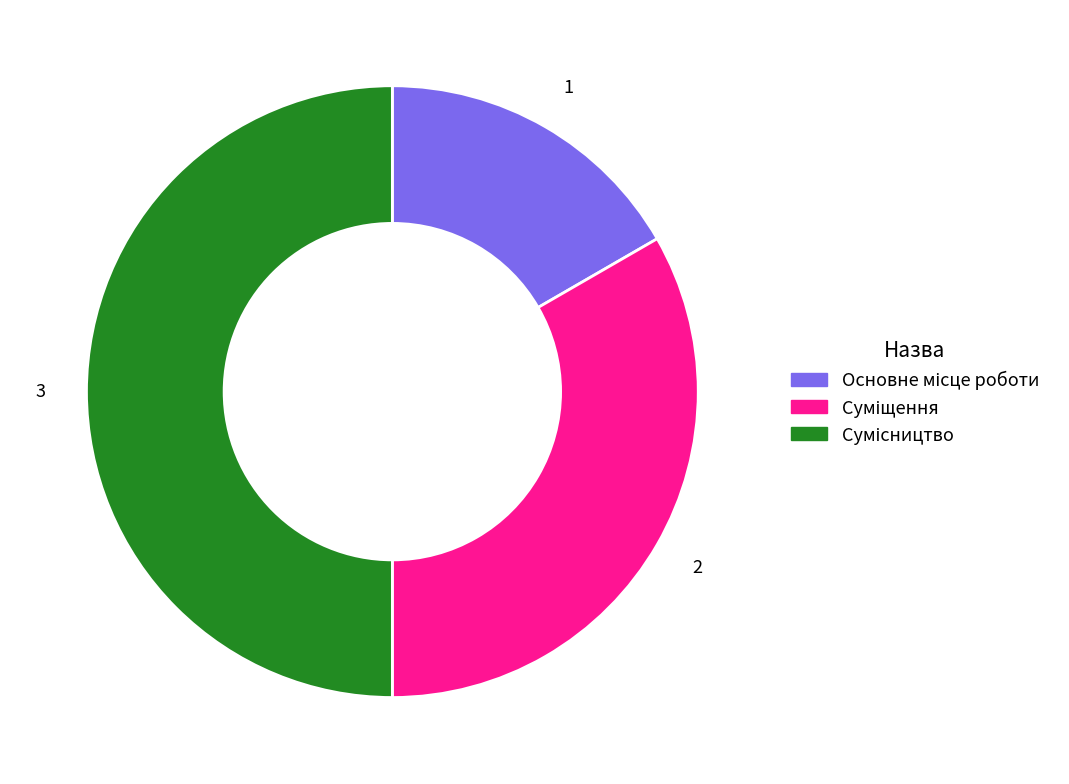

How many slices are in this pie chart?

3